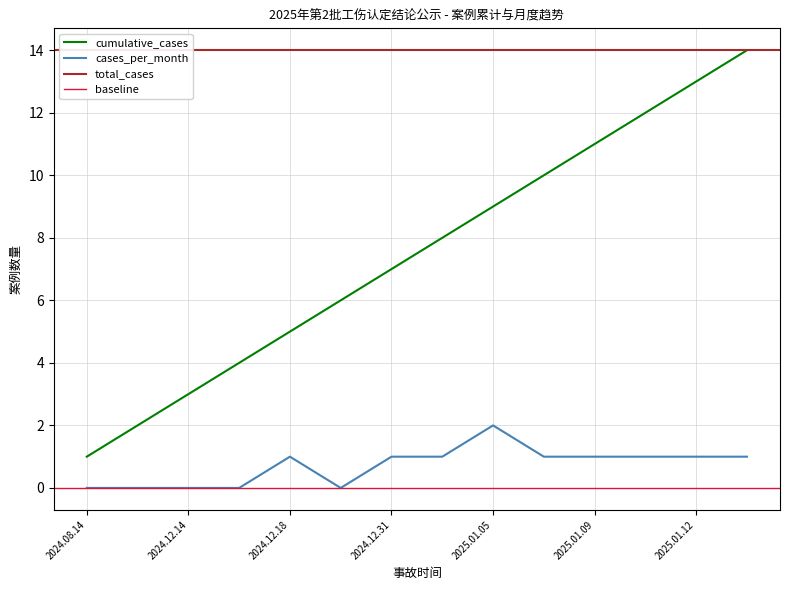

The value of cumulative_cases at 2024.12.18 is 9. True or false?

False